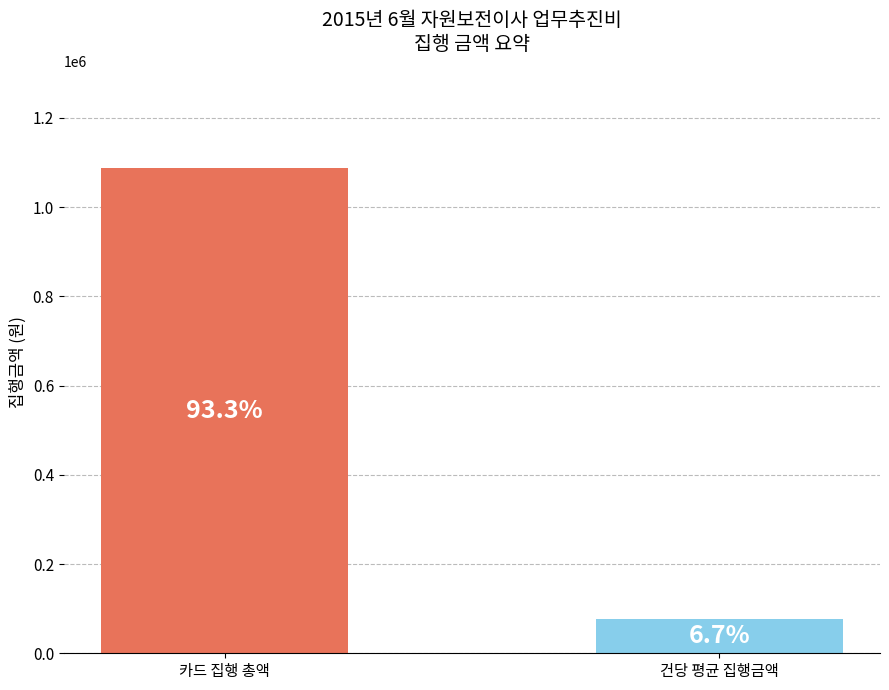

The value at 건당 평균 집행금액 is 112941.9. True or false?

False